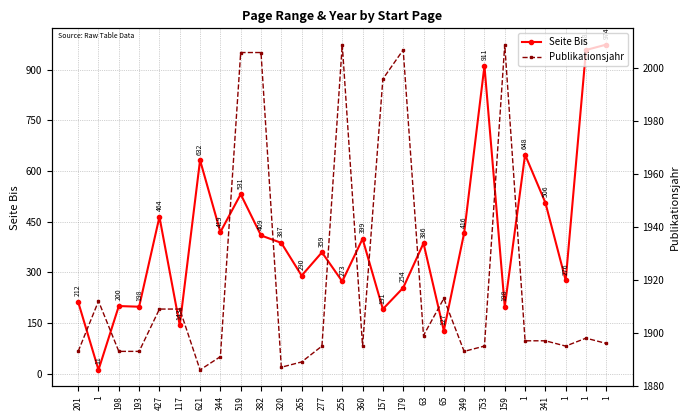

Where is Seite Bis nearest to the value 492?

341